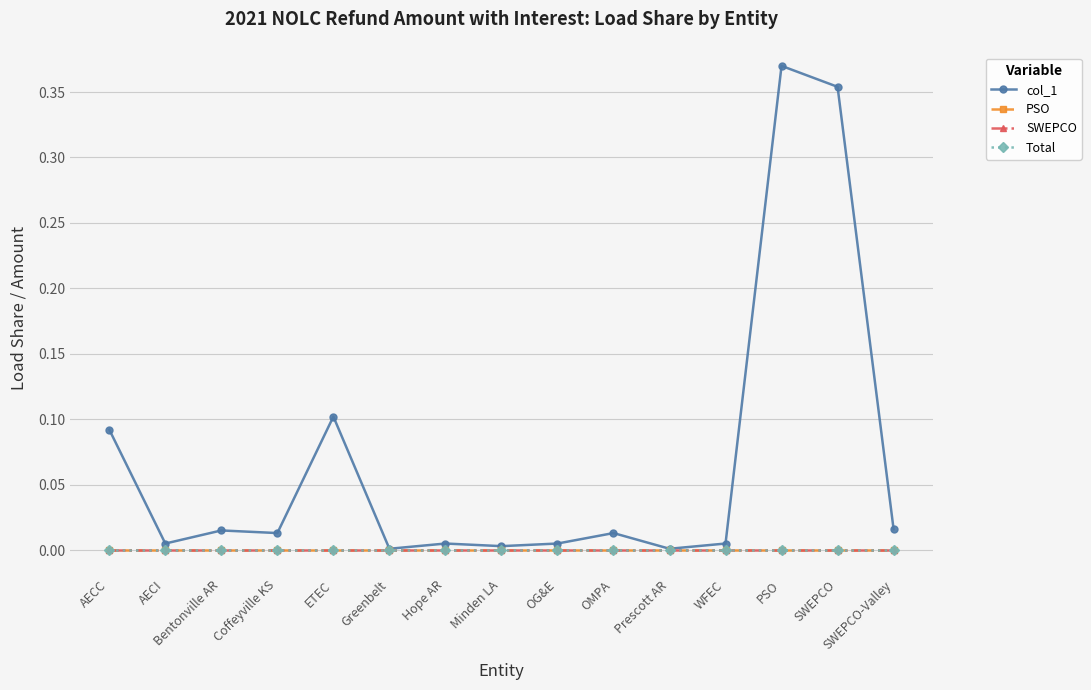

Does the chart have visible grid lines?

Yes